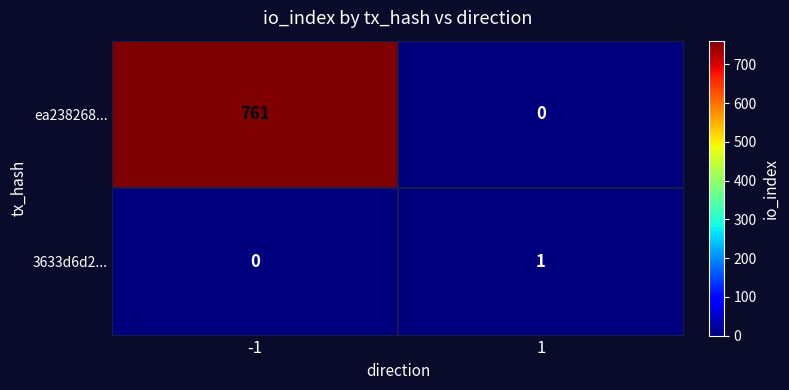

Read the ea238268... value at -1.

761